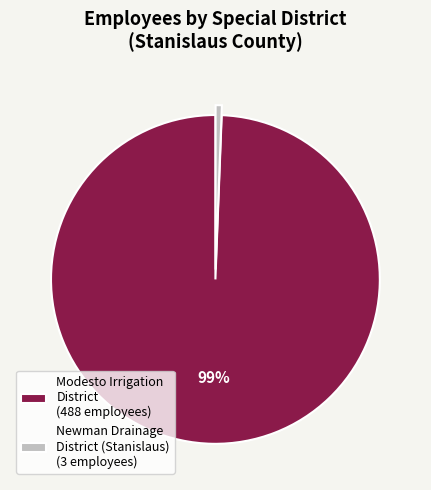

Is it true that Newman Drainage District (Stanislaus) is 1% of the pie?

True